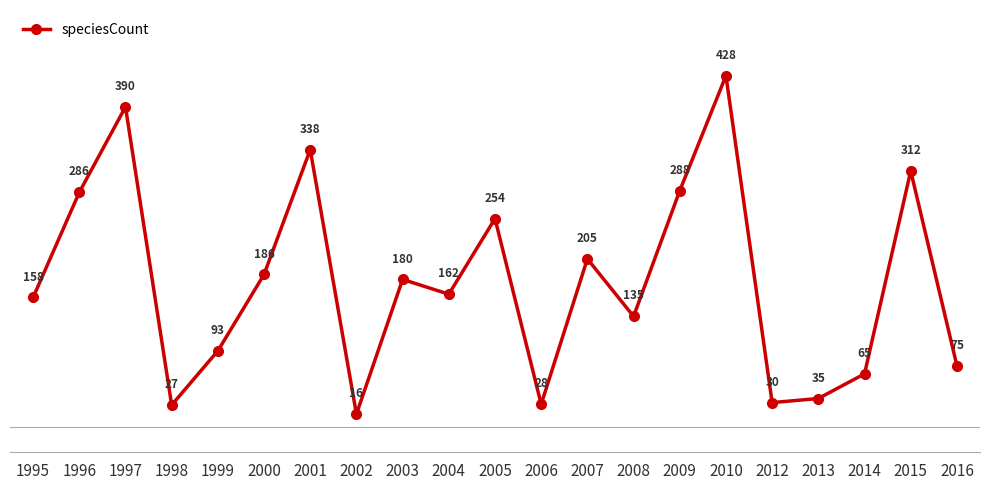

Reading left to right, list all the values displayed in this chart.

158	286	390	27	93	186	338	16	180	162	254	28	205	135	288	428	30	35	65	312	75